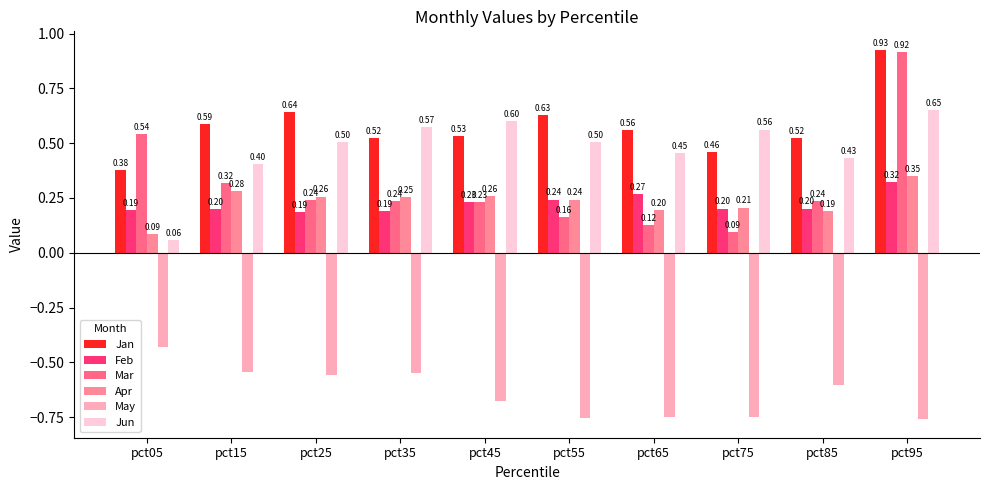

Reading left to right, list all the values displayed in this chart.

Jan: 0.4	0.6	0.6	0.5	0.5	0.6	0.6	0.5	0.5	0.9
Feb: 0.2	0.2	0.2	0.2	0.2	0.2	0.3	0.2	0.2	0.3
Mar: 0.5	0.3	0.2	0.2	0.2	0.2	0.1	0.1	0.2	0.9
Apr: 0.1	0.3	0.3	0.3	0.3	0.2	0.2	0.2	0.2	0.3
May: -0.4	-0.5	-0.6	-0.5	-0.7	-0.8	-0.7	-0.7	-0.6	-0.8
Jun: 0.1	0.4	0.5	0.6	0.6	0.5	0.5	0.6	0.4	0.7